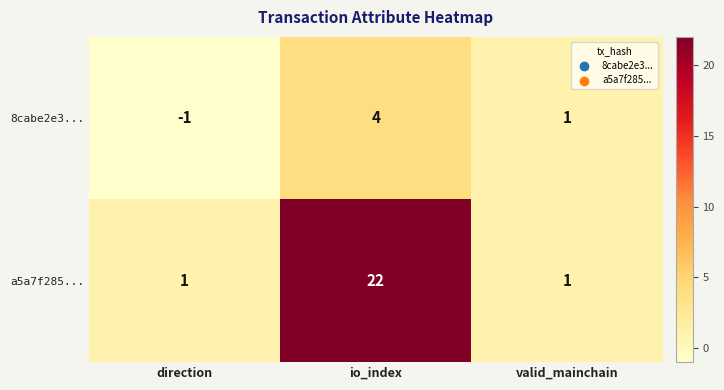

Which series changed the most between io_index and valid_mainchain?

a5a7f285...